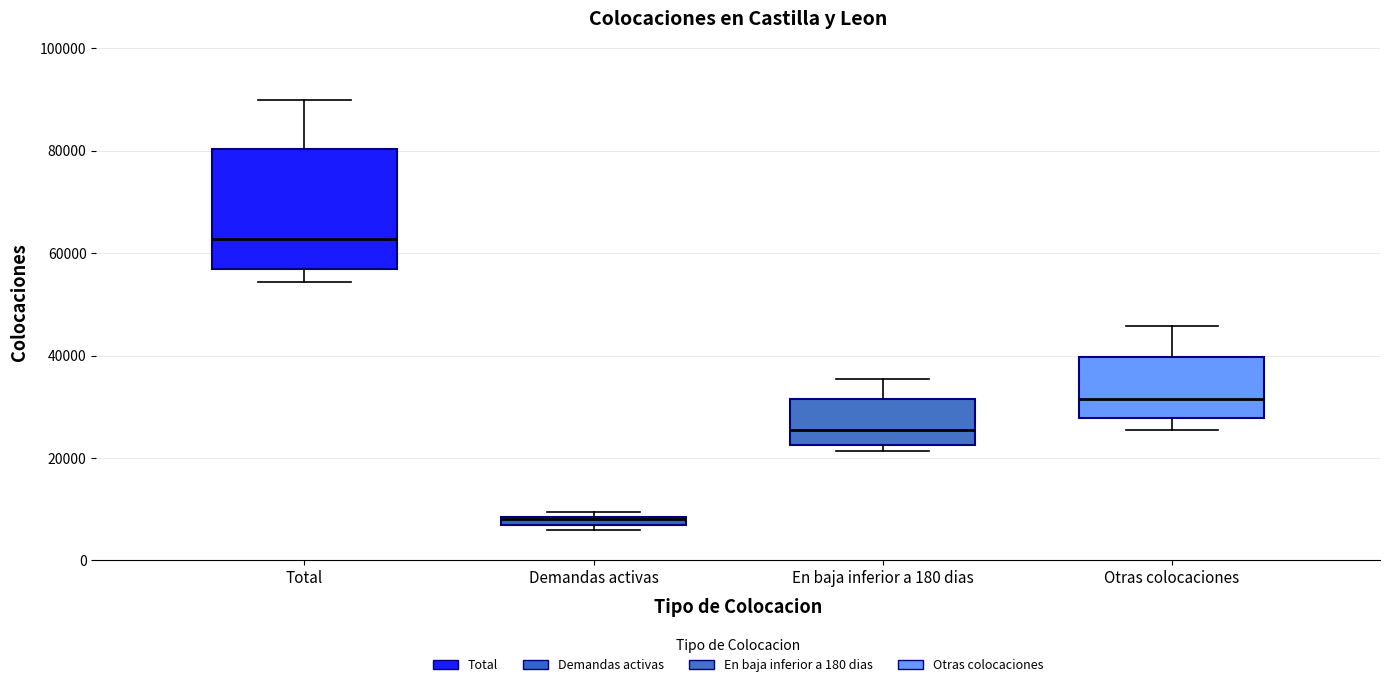

Where is the upper edge of the box for Demandas activas on the y-axis? The values are not printed on the chart, so give them approximately, as read against the axis.

8000